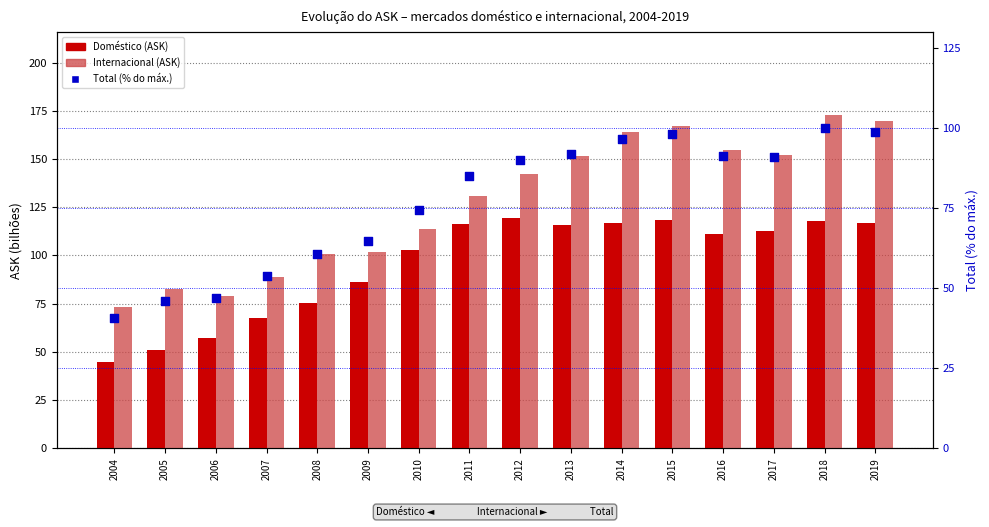

Which series contains the lowest Y value?

Total (% do máx.)